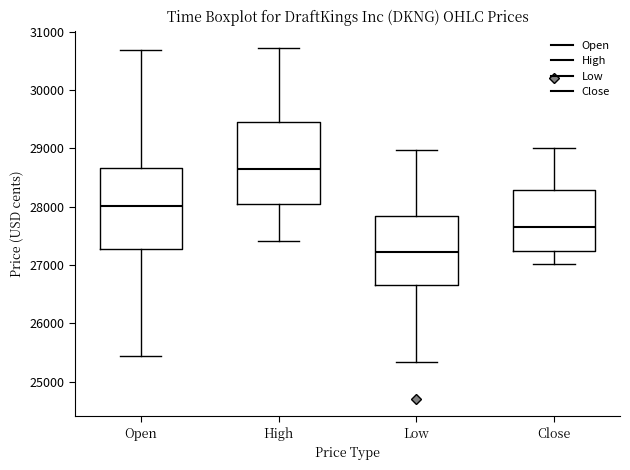

Reading left to right, transcribe this box plot: for each box, give where its median line is, the range the box spans, and where its two whiskers end, as read against the y-axis. The values are not printed on the chart, so give them approximately, as read against the axis.

Open: median 28000, box 27300 to 28700, whiskers 25400 to 30700
High: median 28600, box 28100 to 29400, whiskers 27400 to 30700
Low: median 27200, box 26700 to 27800, whiskers 25300 to 29000
Close: median 27600, box 27200 to 28300, whiskers 27000 to 29000